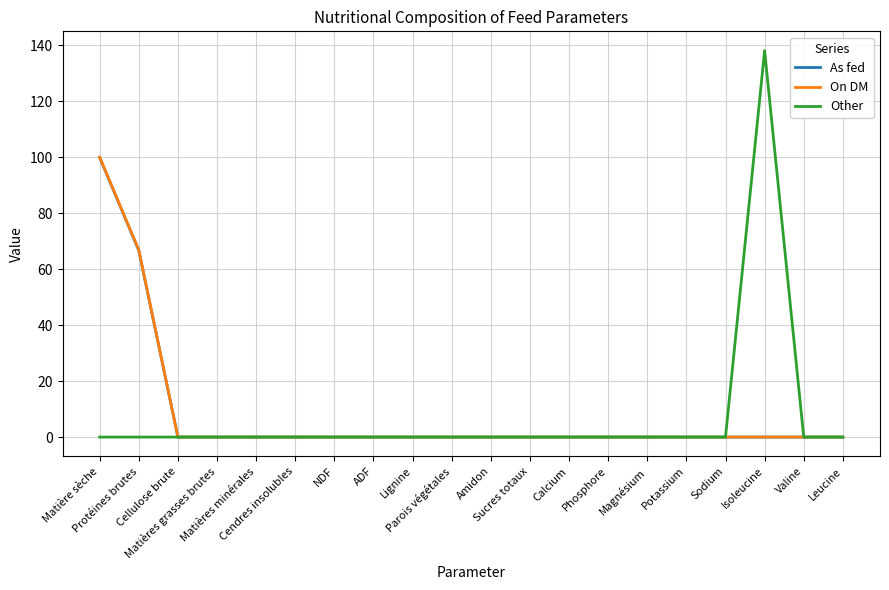

What is the difference between the On DM values at Matière sèche and Leucine?

100.0